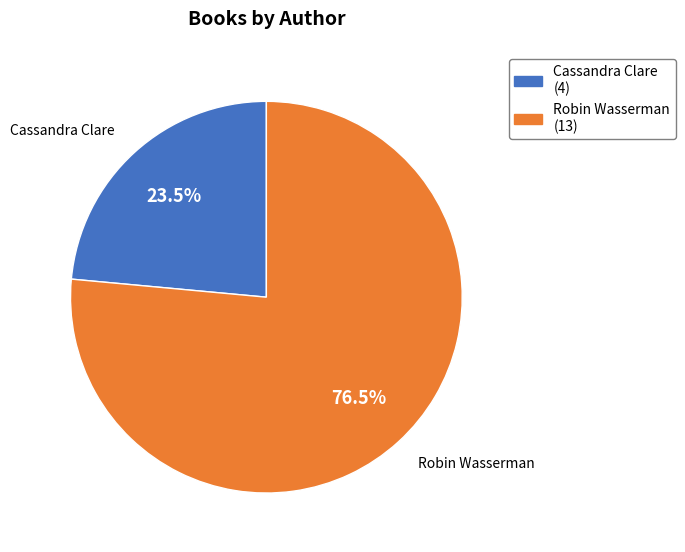

Do Cassandra Clare and Robin Wasserman together represent more than half of the pie?

Yes